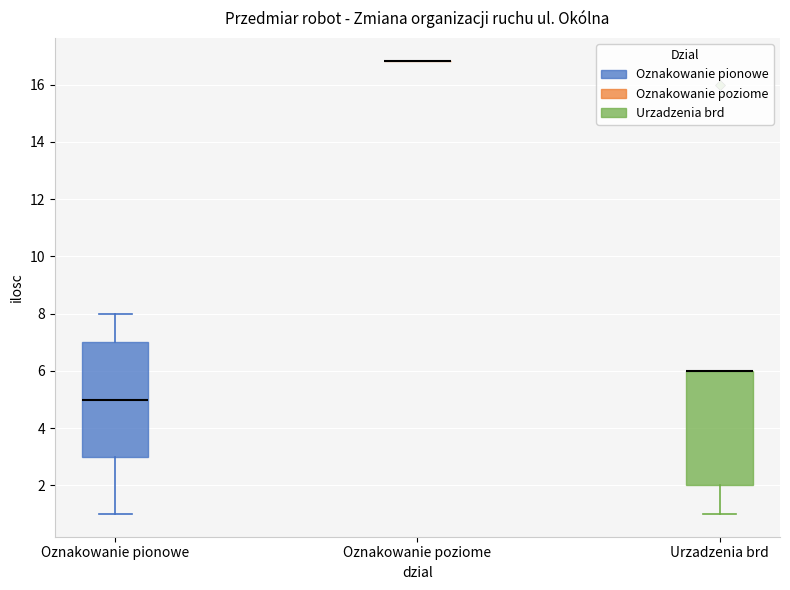

Reading left to right, transcribe this box plot: for each box, give where its median line is, the range the box spans, and where its two whiskers end, as read against the y-axis. The values are not printed on the chart, so give them approximately, as read against the axis.

Oznakowanie pionowe: median 5.0, box 3.0 to 7.0, whiskers 1.0 to 8.0
Oznakowanie poziome: box collapsed to a line at 16.8, whiskers 16.8 to 16.8
Urzadzenia brd: median 6.0 (drawn on the box's upper edge), box 2.0 to 6.0, whiskers 1.0 to 6.0